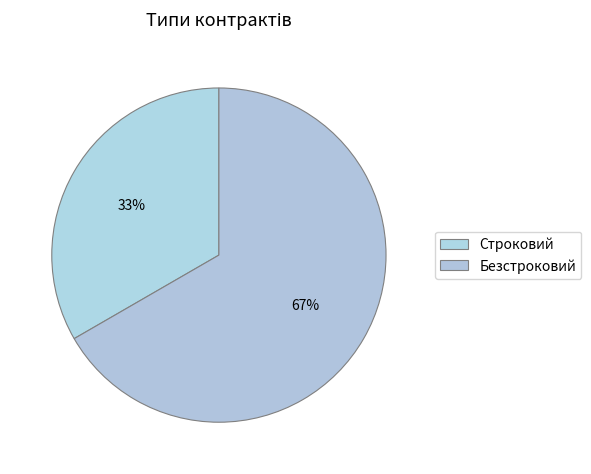

Count the number of slices in the pie.

2